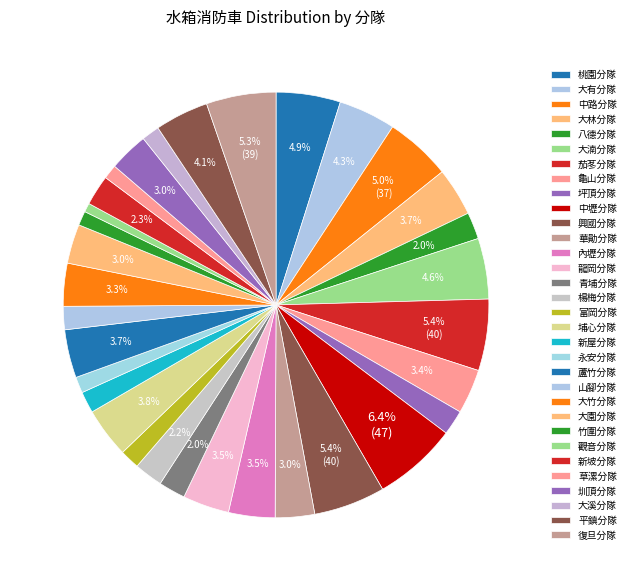

What portion of the pie excludes 華勛分隊?

97.0%